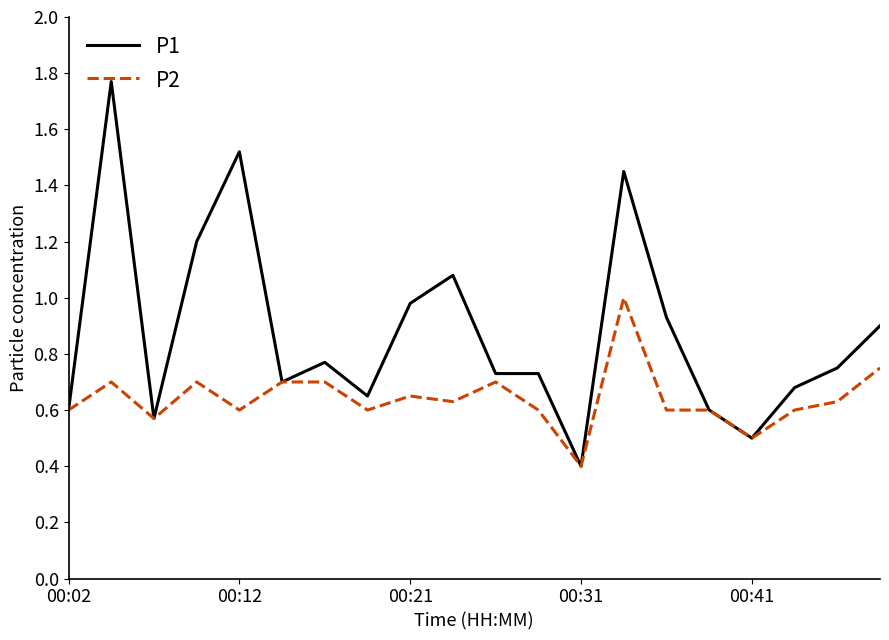

Rank the series by their maximum value, from highest to lowest.

P1, P2